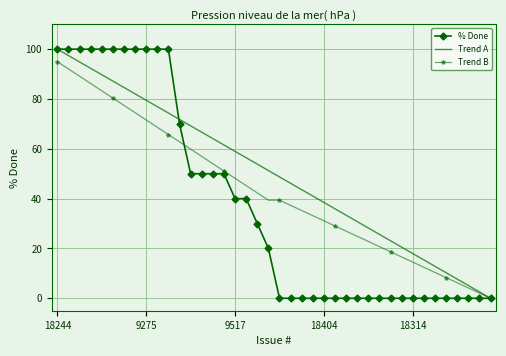

What is the maximum value shown in the chart?

100.0